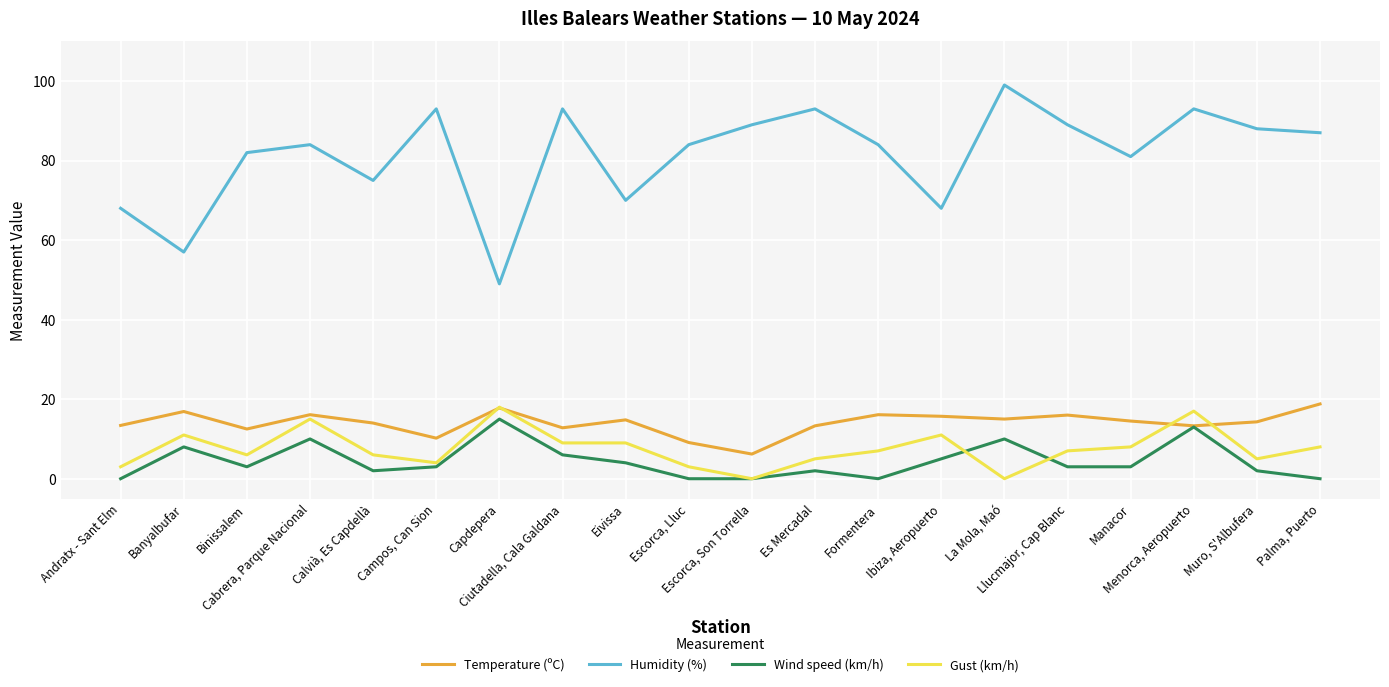

What is the highest value of the Wind speed (km/h) series?

15.0